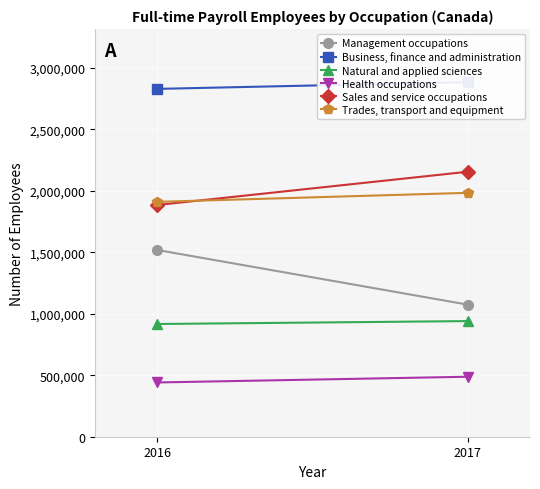

Is it true that Management occupations equals 477384 at 2017?

False